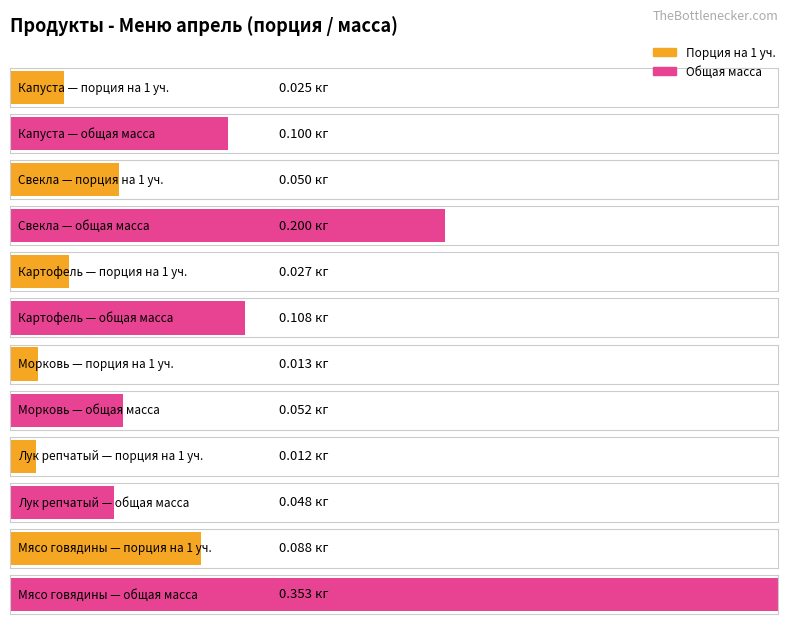

Between общая масса (2) and порция на 1 уч., which is larger?

общая масса (2)